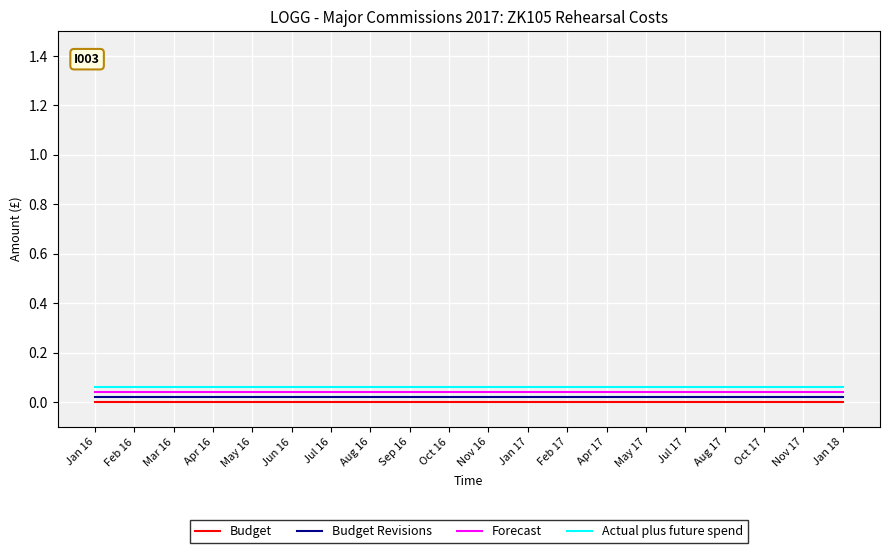

The Budget Revisions series shows 0.0 at Jul 16. True or false?

True